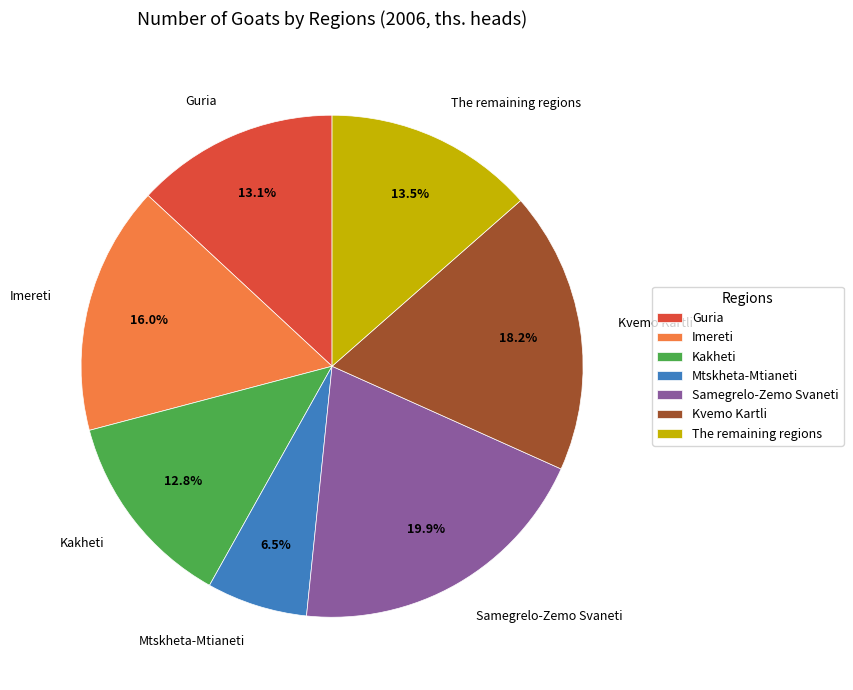

Which category has the biggest portion of the pie?

Samegrelo-Zemo Svaneti